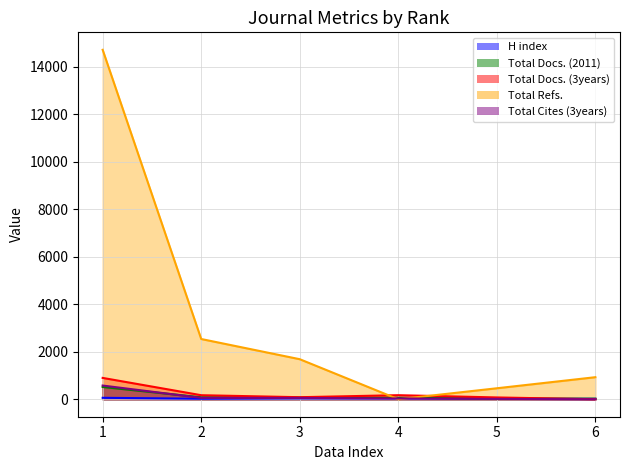

Is the value of Total Docs. (3years) at 6 greater than the value of Total Docs. (2011) at 2?

No